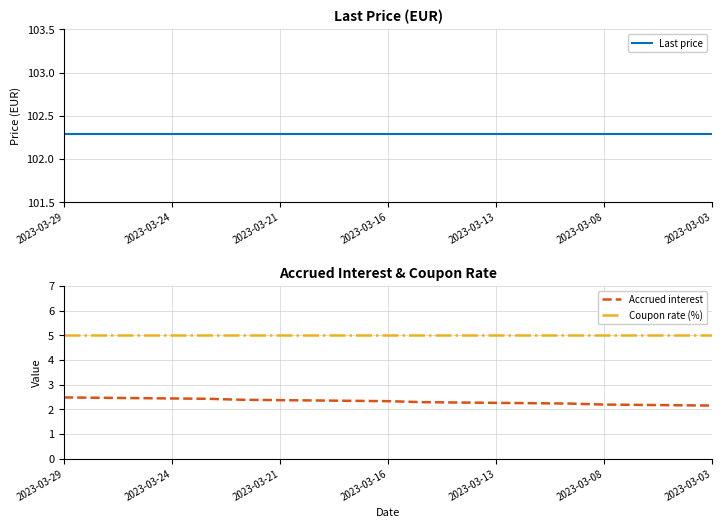

Is it true that Accrued interest equals 3.3 at 2023-03-29?

False